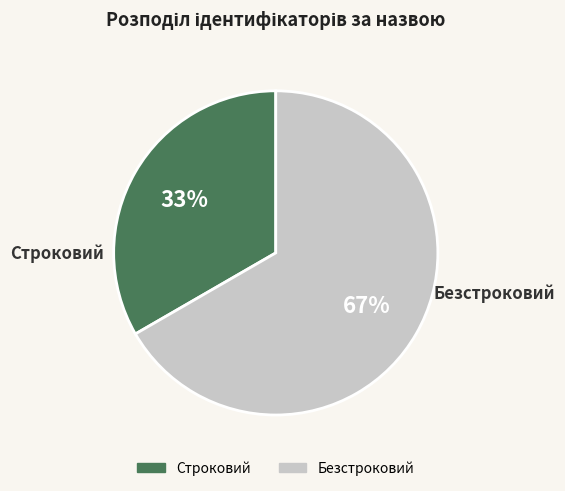

To the nearest percent, what is the combined percentage of Строковий and Безстроковий?

100%